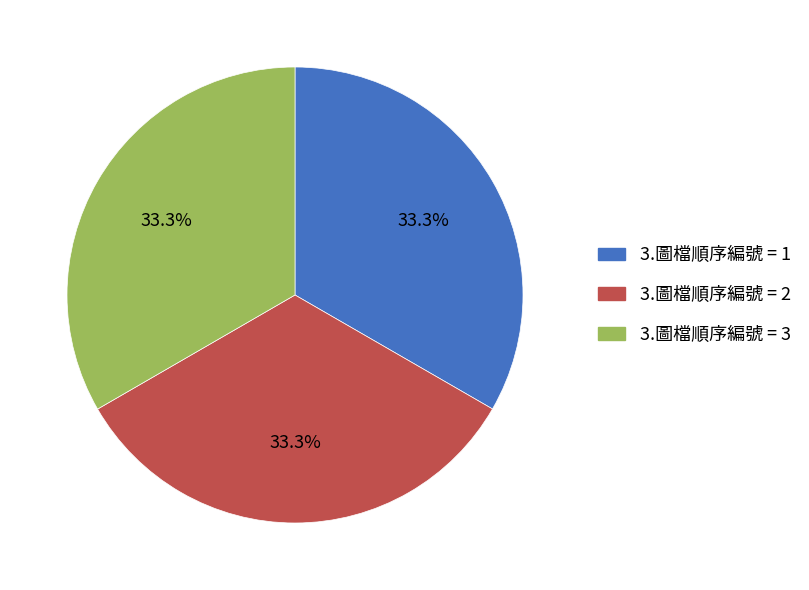

How many segments does this pie chart have?

3